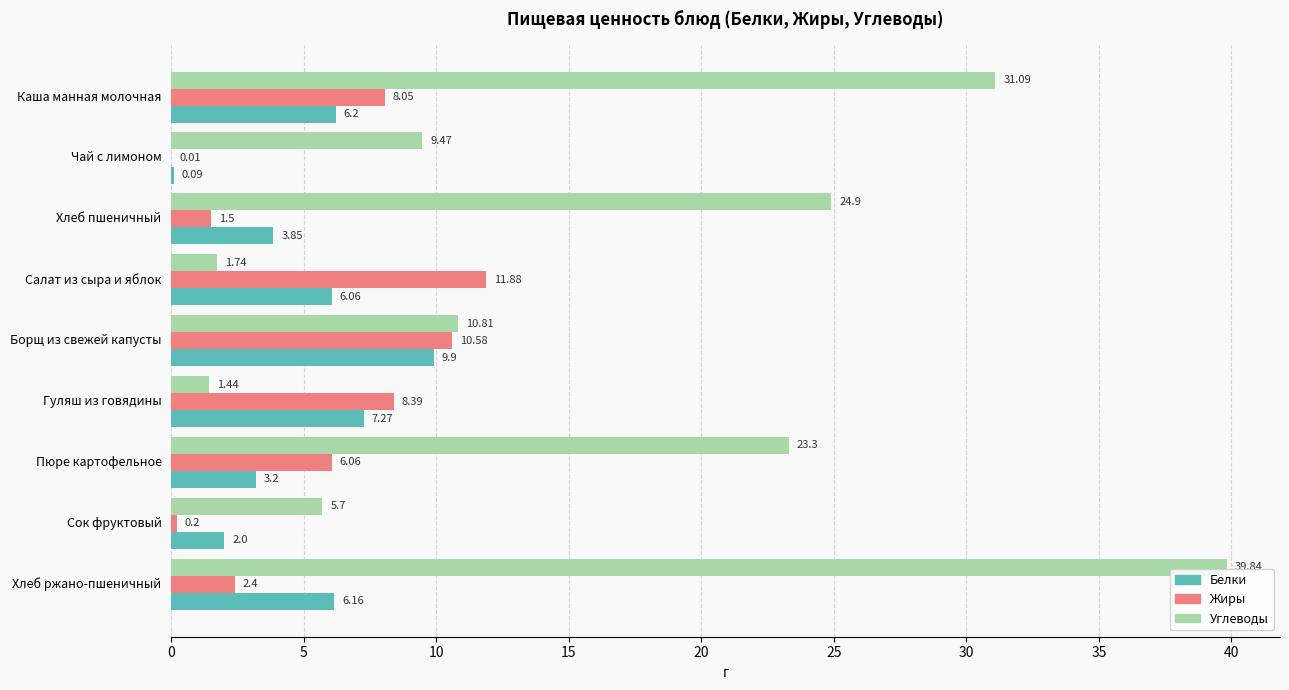

What is the sum of the Белки values at Каша манная молочная and Сок фруктовый?

8.2